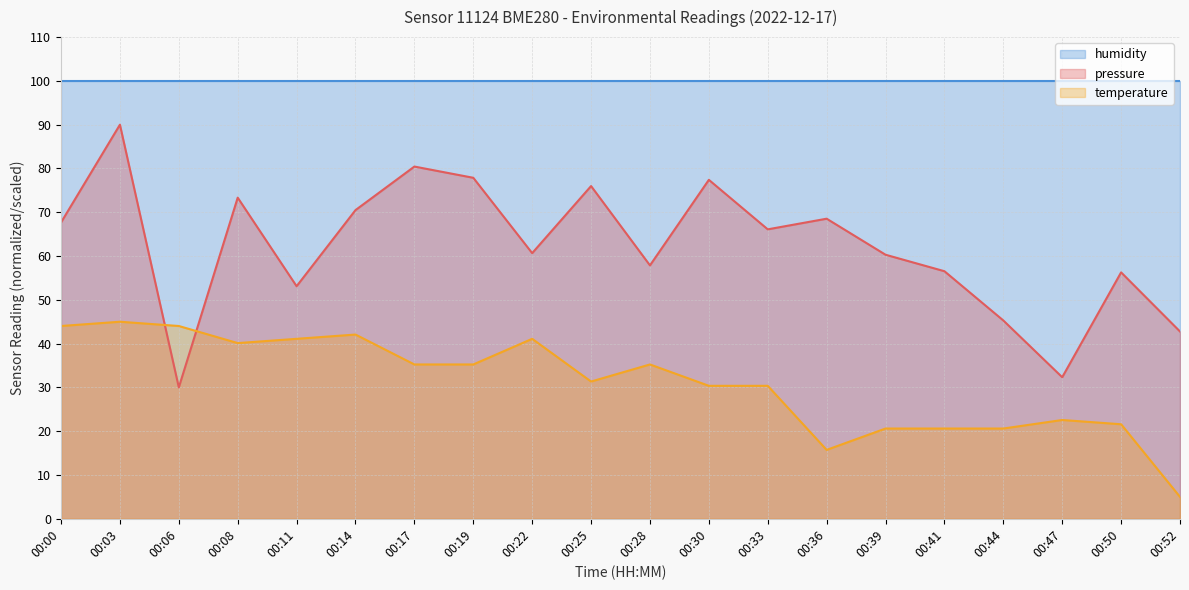

Where does the temperature series first go above 35?

00:00